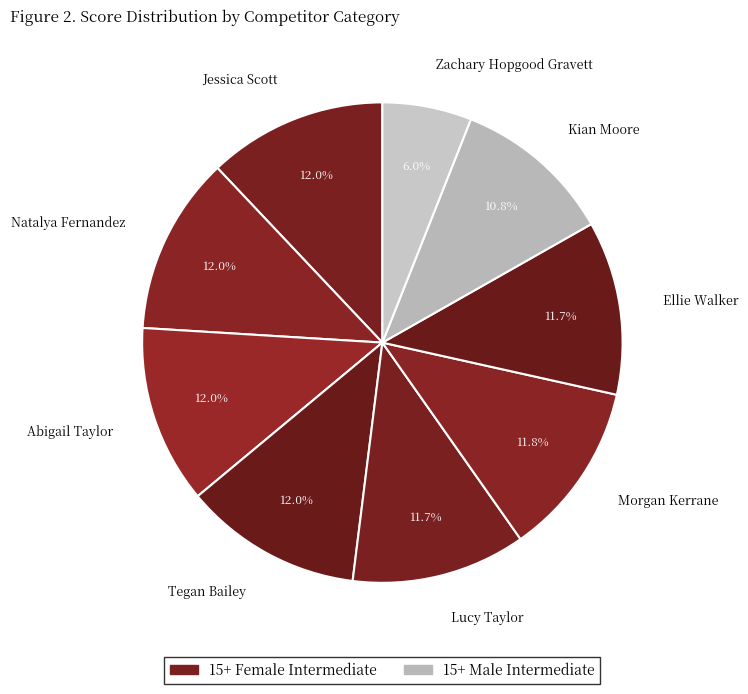

What percentage is the Abigail Taylor slice, to the nearest percent?

12%